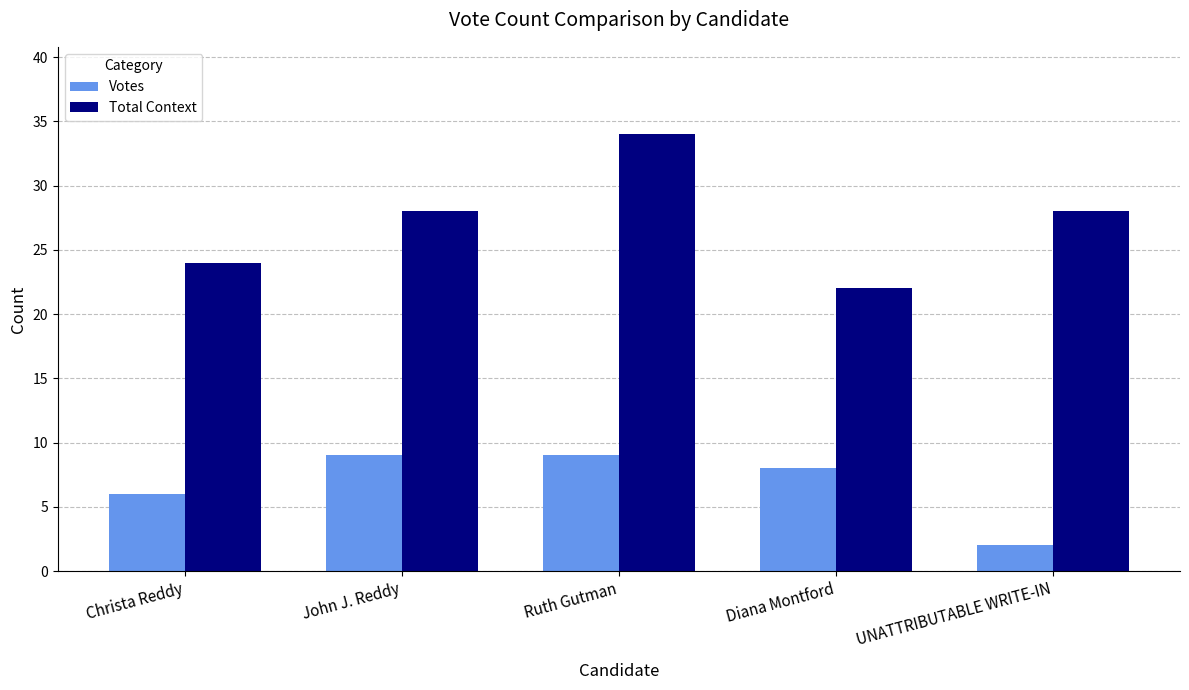

What is the sum of all Votes values?

34